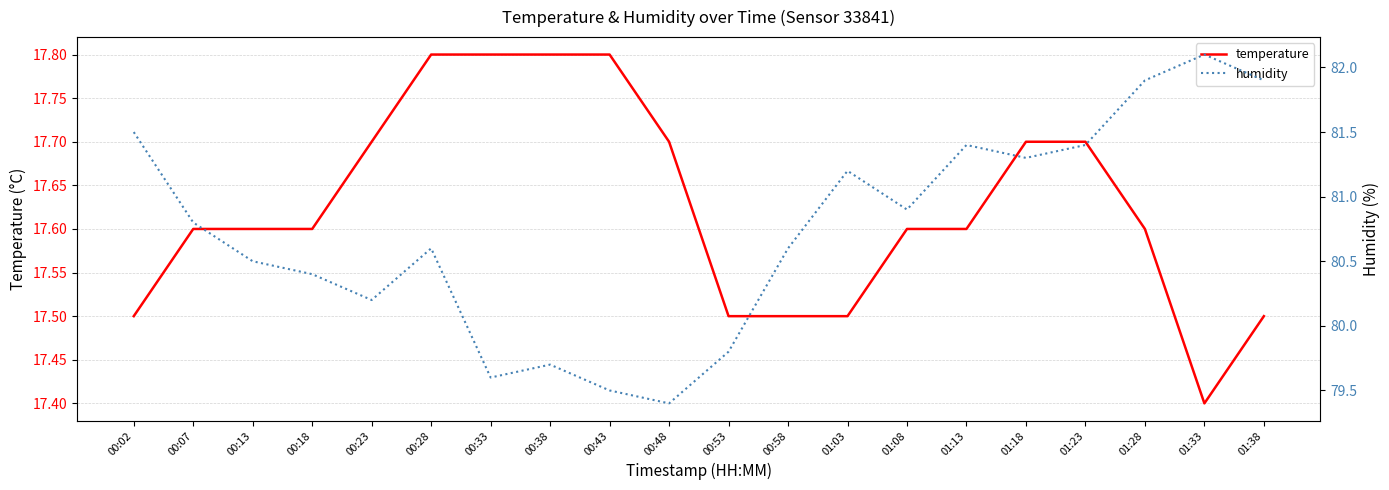

Which series has the largest range (max minus min)?

humidity